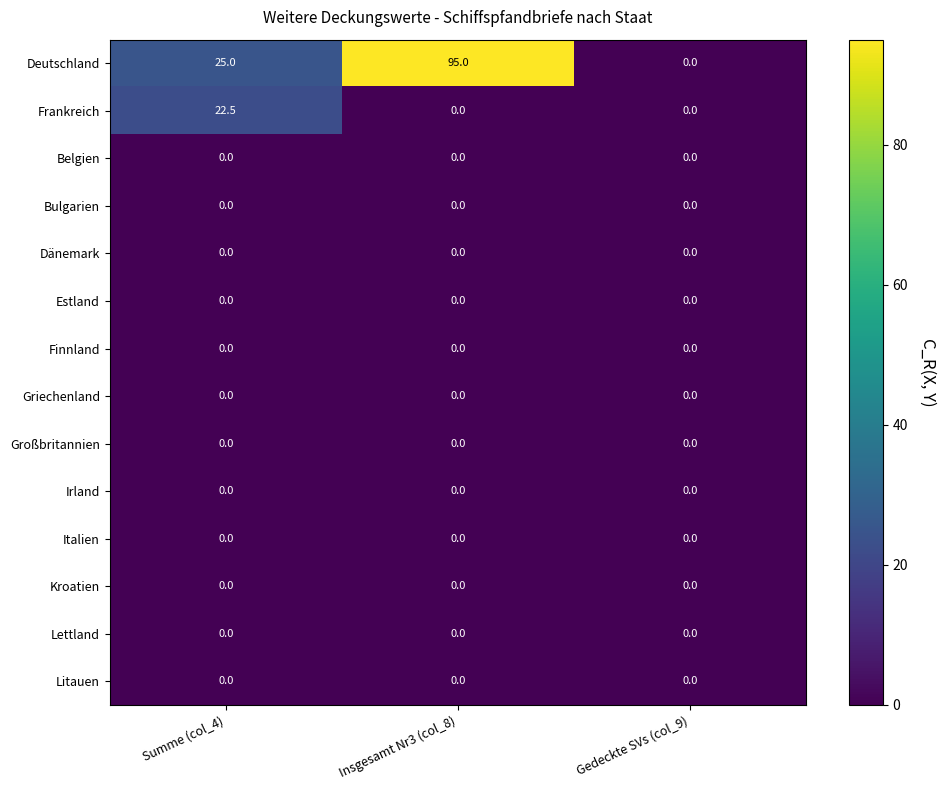

Between Summe (col_4) and Gedeckte SVs (col_9), which series saw the biggest shift?

Deutschland